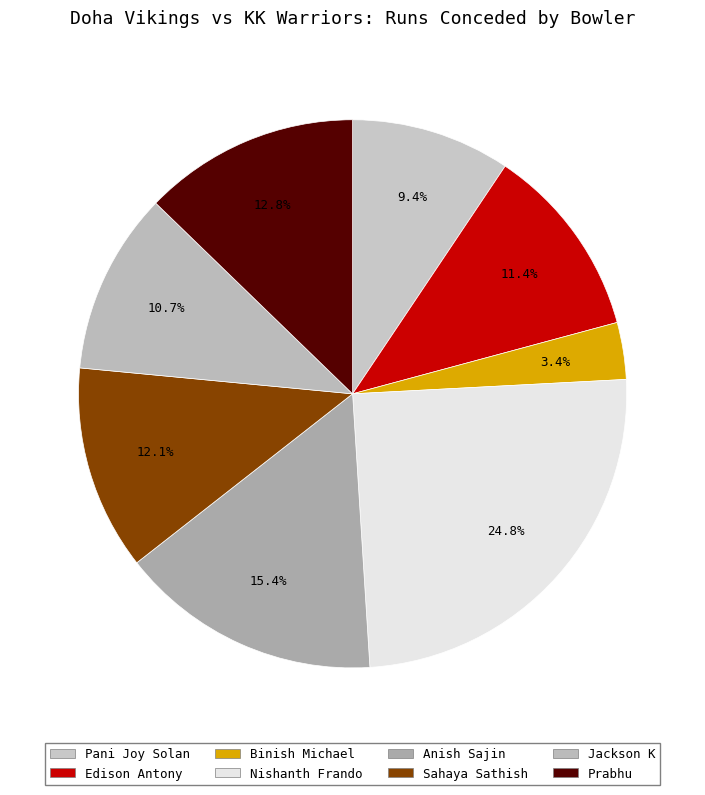

Count the number of slices in the pie.

8